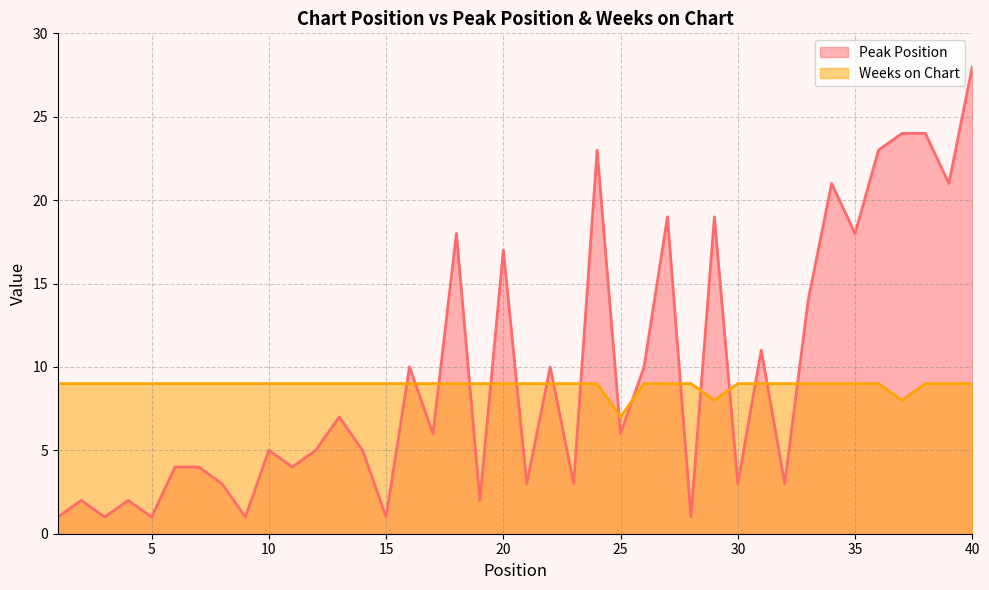

Is it true that Peak Position equals 6 at 6?

False